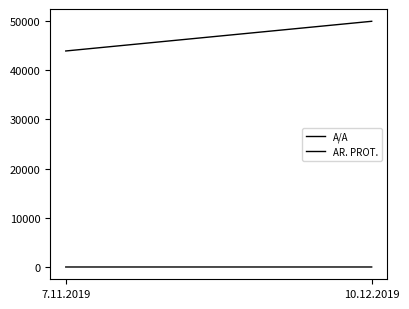

What are all the series names shown in the legend?

A/A, AR. PROT.